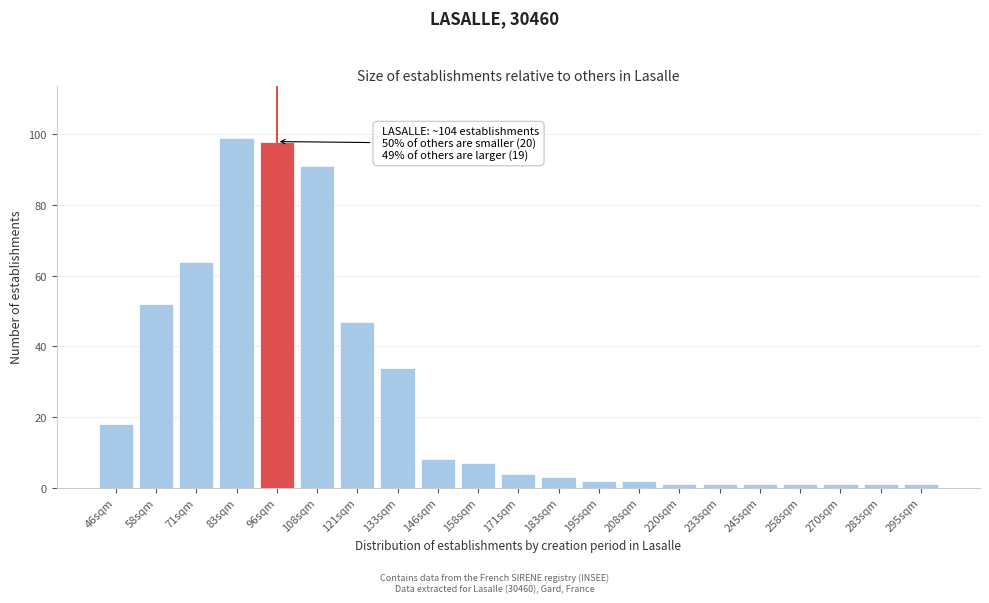

Reading right to left, what are all the values shown in this chart?

1	1	1	1	1	1	1	2	2	3	4	7	8	34	47	91	98	99	64	52	18